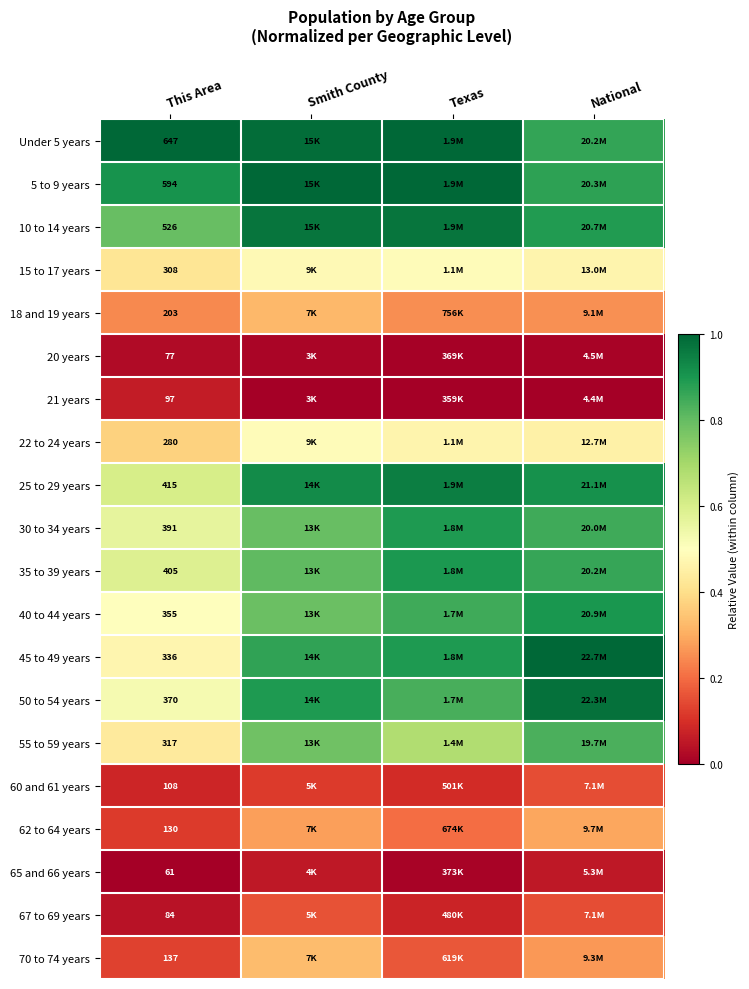

What is the maximum value for 40 to 44 years?

0.9